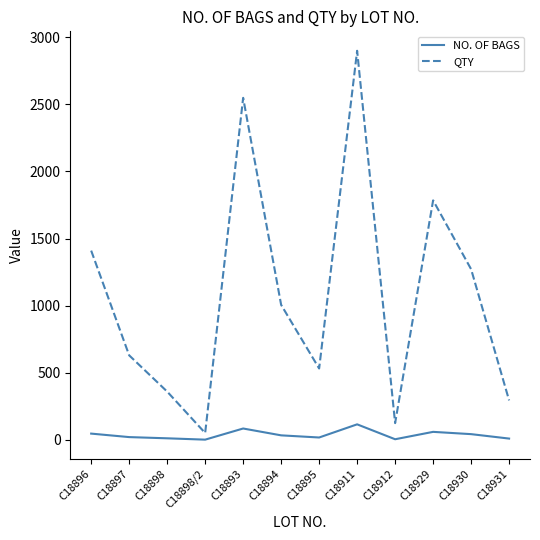

Read the QTY value at C18911.

2898.5